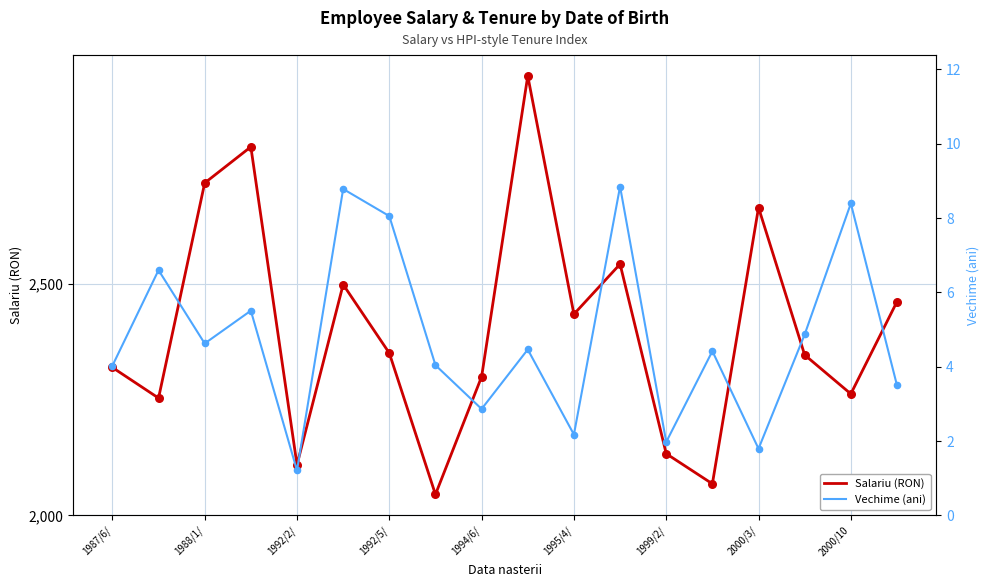

Which series reaches the maximum Y coordinate?

Salariu (RON)